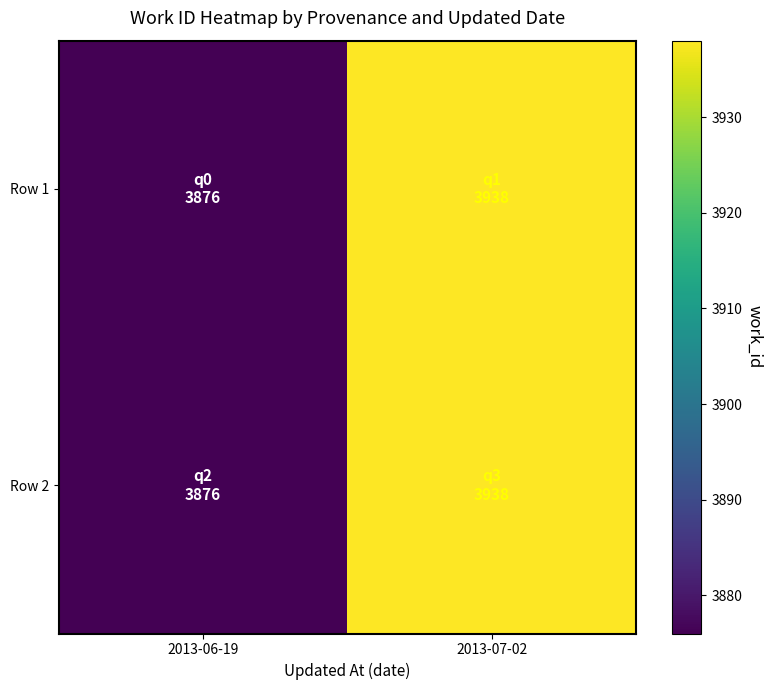

Which series has the widest spread of values?

Row 1